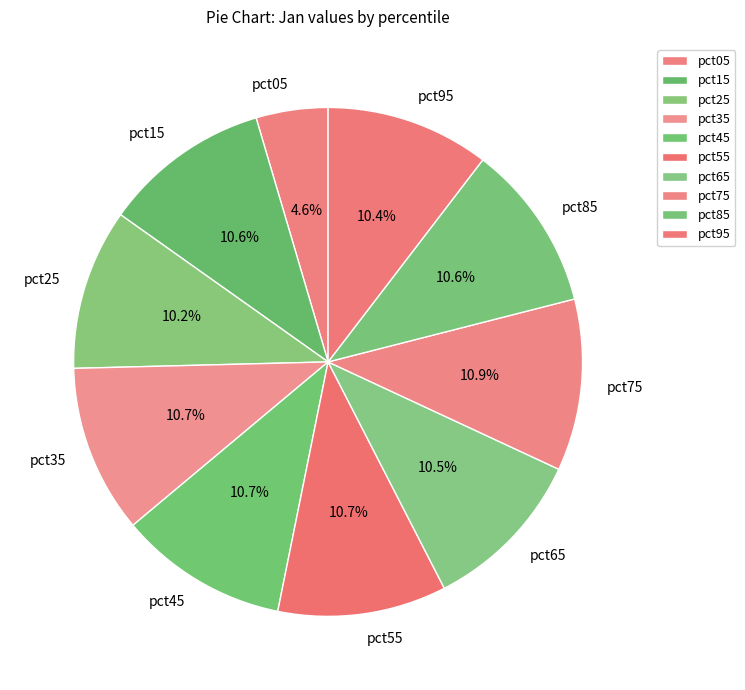

True or false: pct45 accounts for 11% of the total.

True